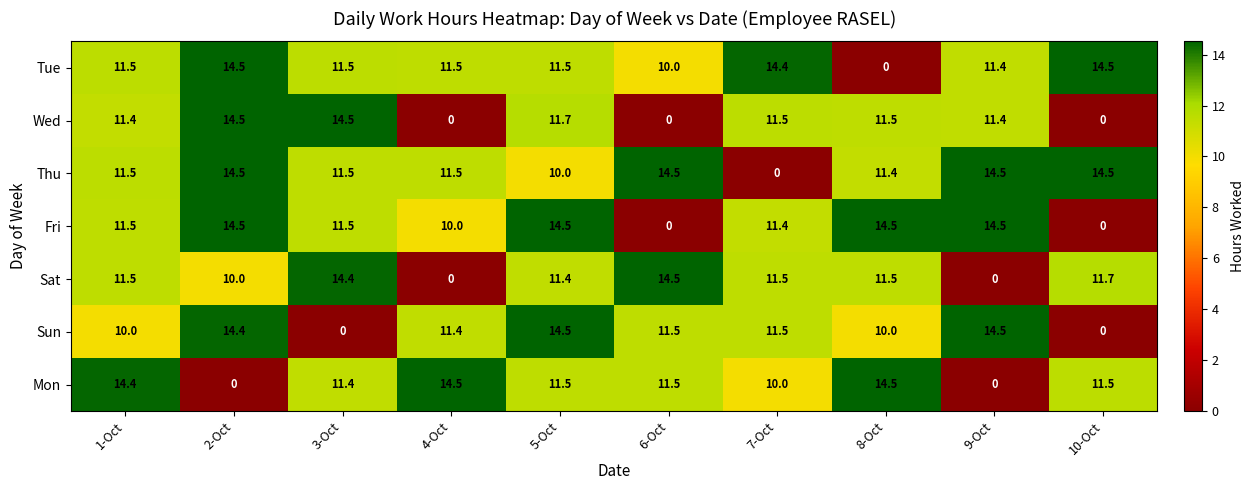

Where does the Wed series first go above 11?

1-Oct